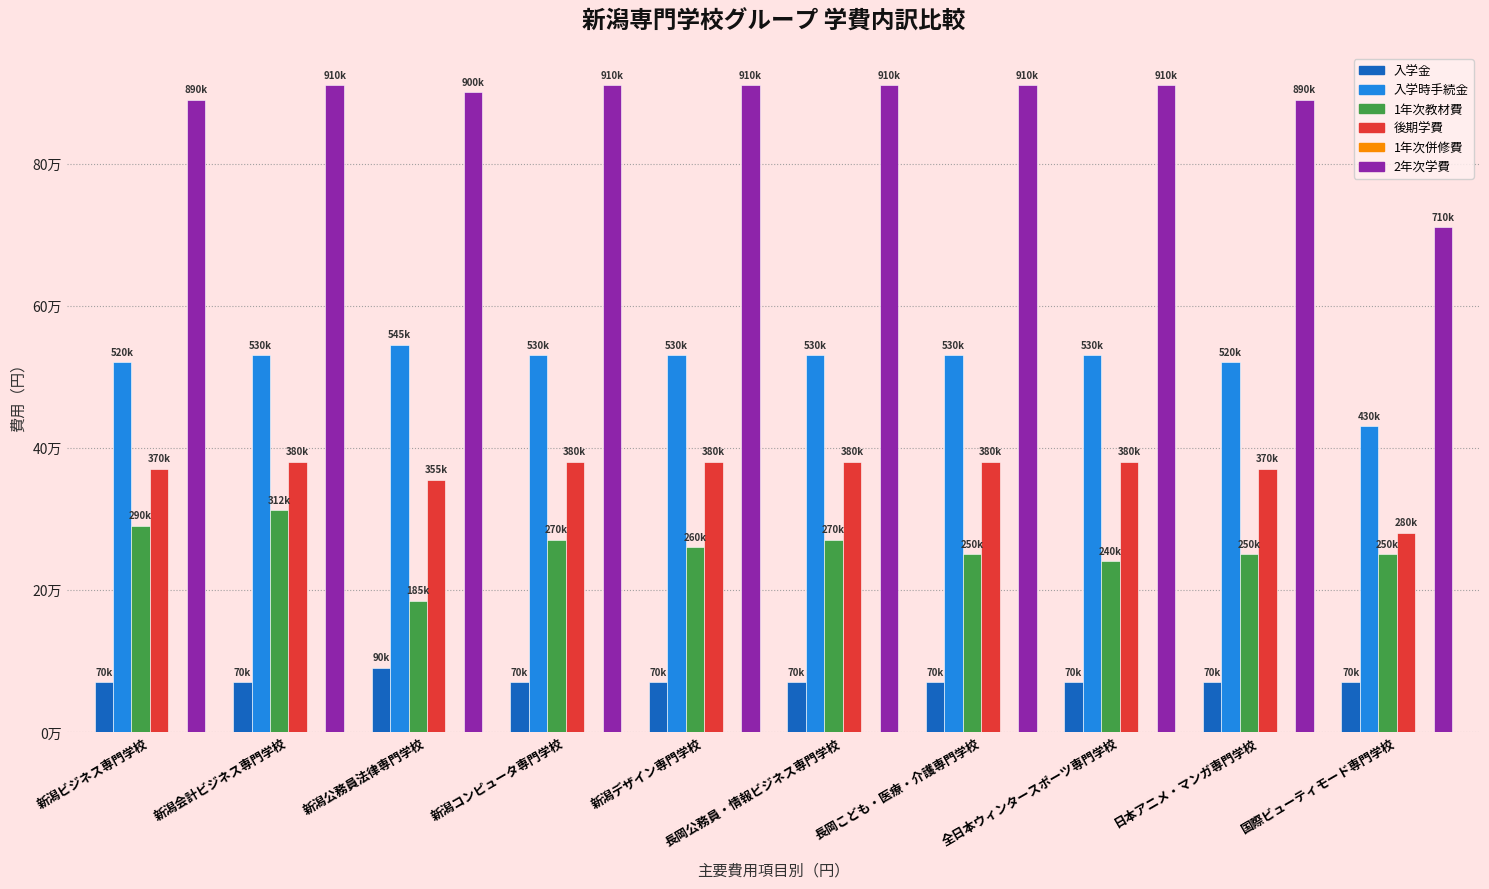

What is the label of the 3rd bar from the right?

全日本ウィンタースポーツ専門学校